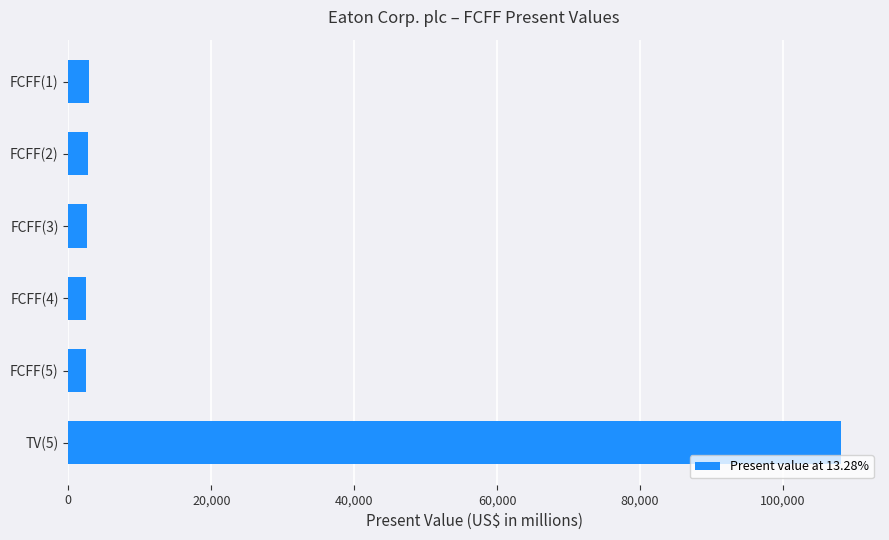

What is the greatest value displayed?

108184